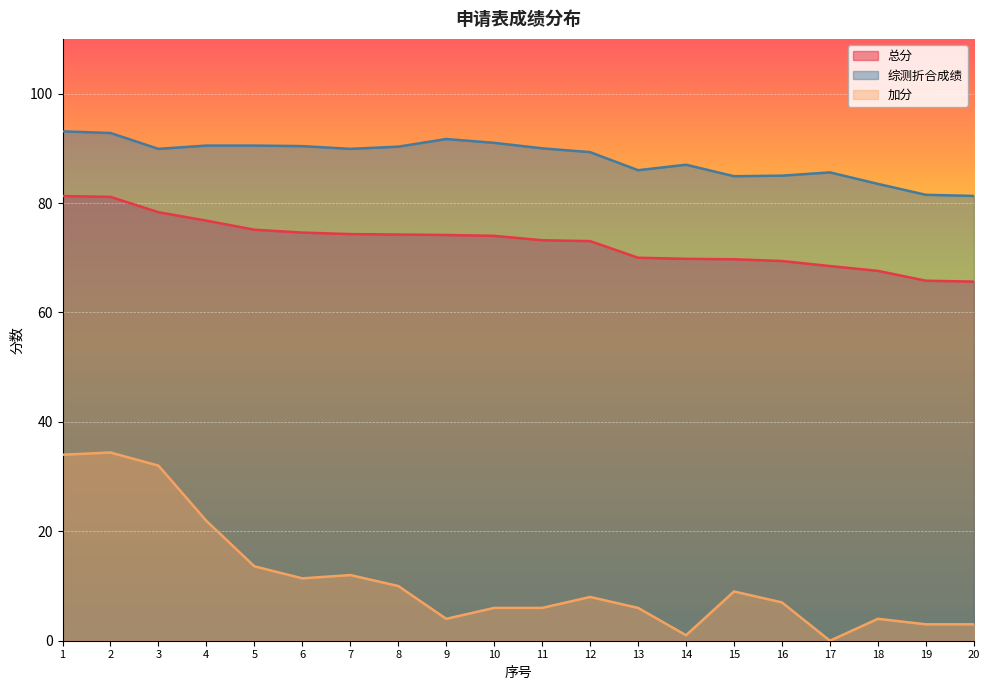

The 加分 series shows 6.0 at 10. True or false?

True